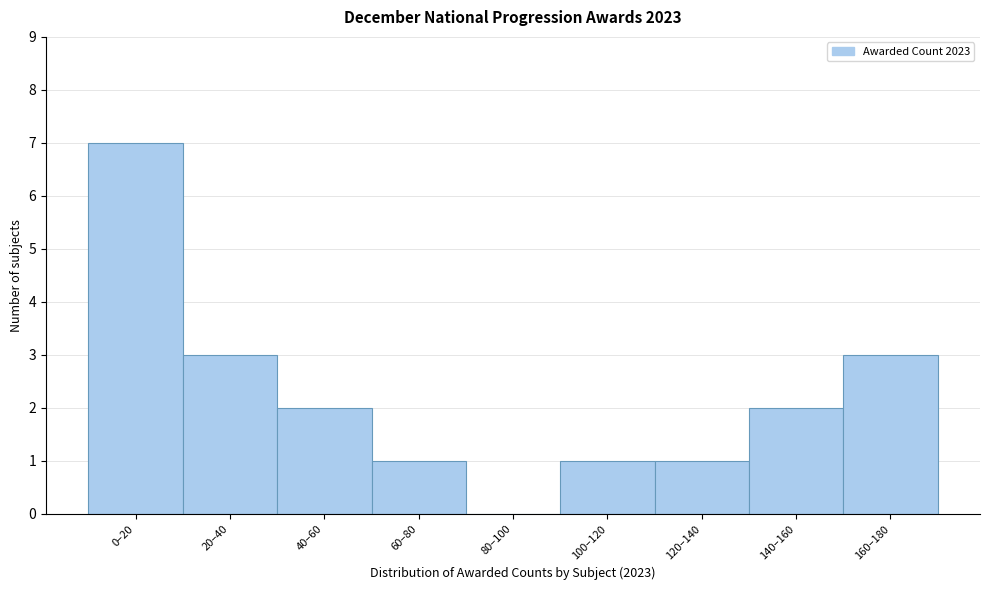

Reading left to right, list all the values displayed in this chart.

0–20=7	20–40=3	40–60=2	60–80=1	80–100=0	100–120=1	120–140=1	140–160=2	160–180=3